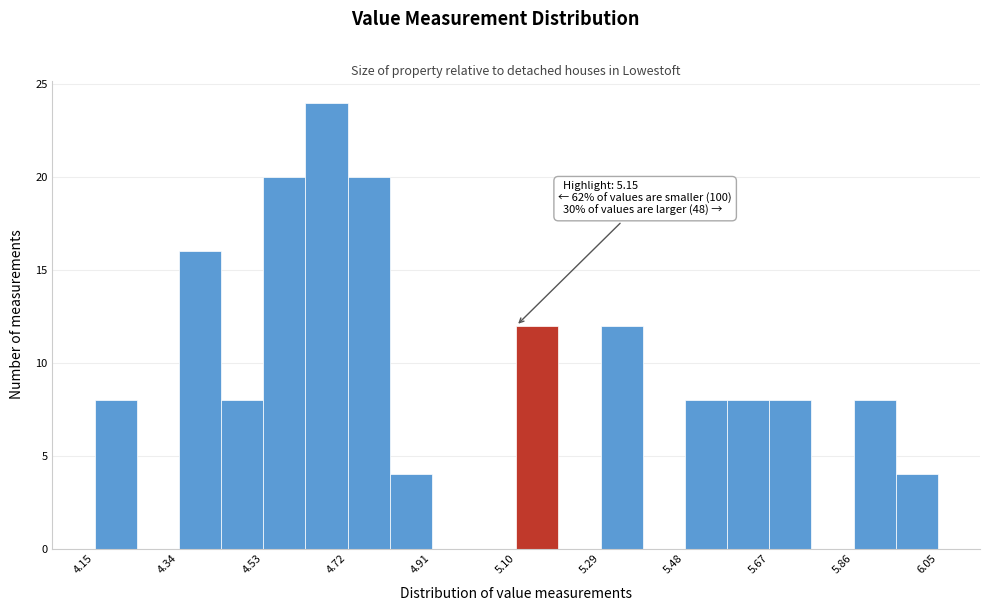

Over which range of the x-axis is the bar tallest?

4.625 to 4.720